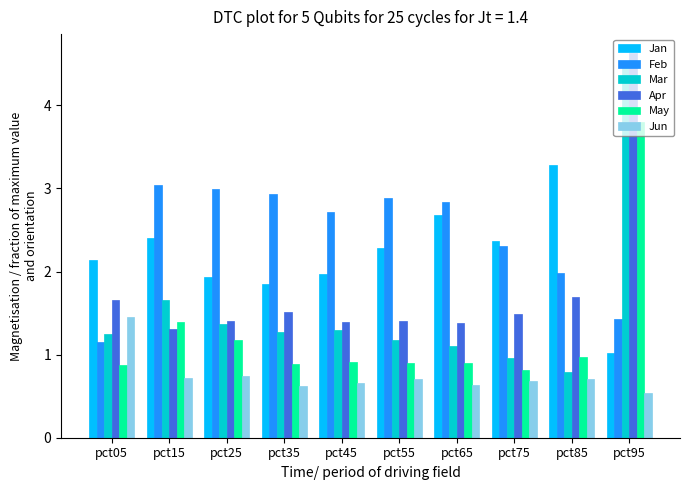

What are all the series names shown in the legend?

Jan, Feb, Mar, Apr, May, Jun